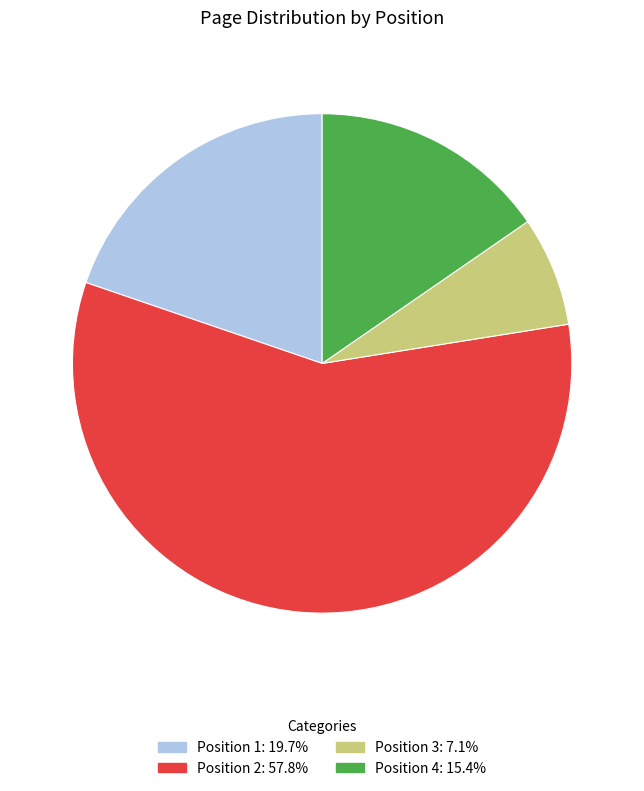

Rank the categories by value from lowest to highest.

Position 3, Position 4, Position 1, Position 2